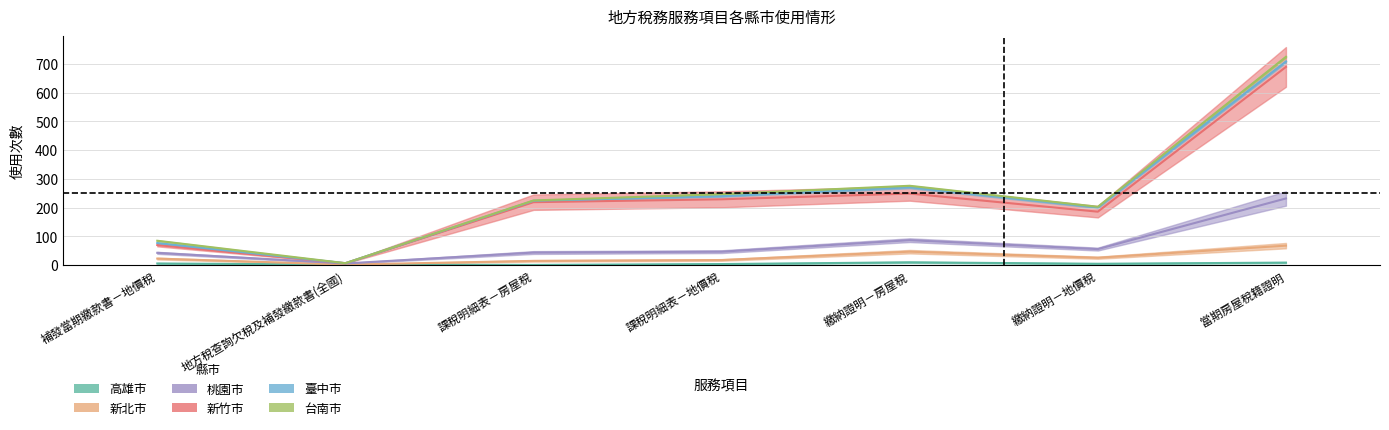

True or false: 新竹市 and 桃園市 intersect in this chart.

False